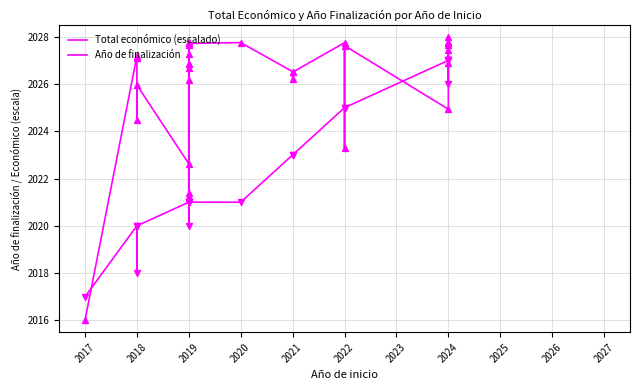

Which series has the largest total across all categories?

Total económico (escalado)